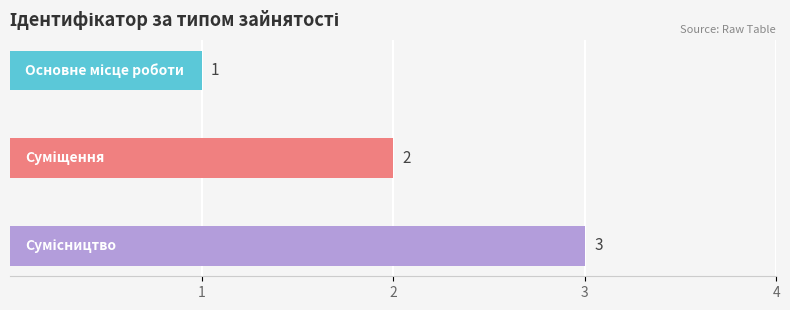

How many distinct data groups are displayed?

1